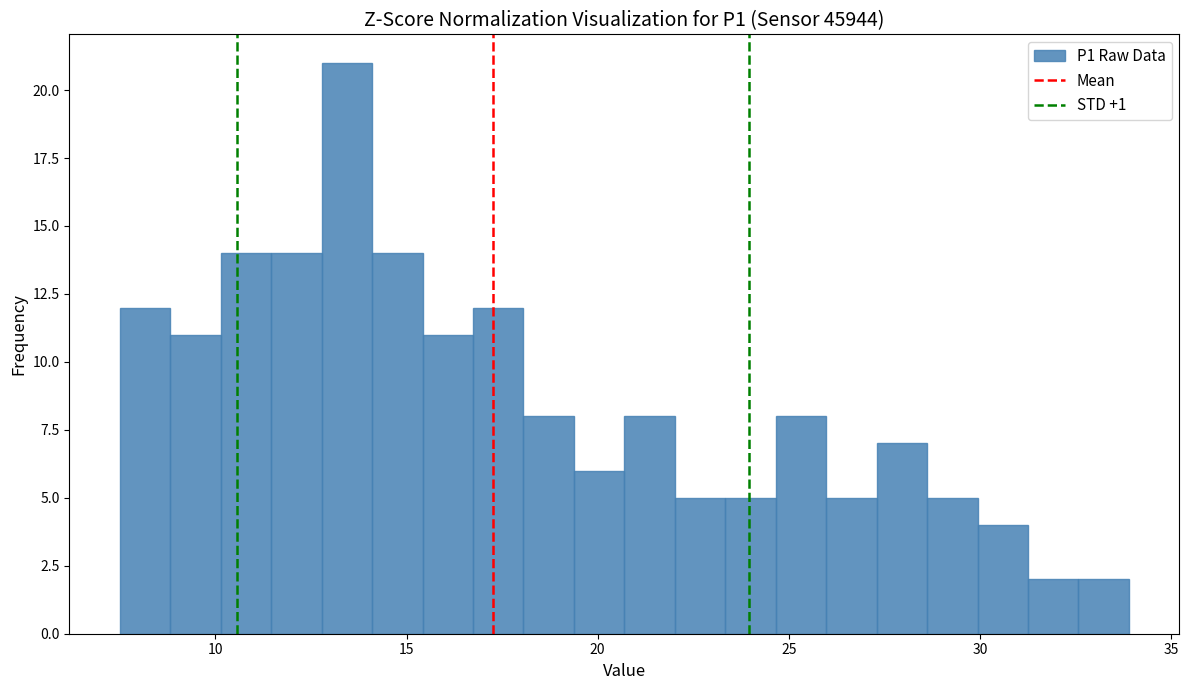

Around what value on the x-axis is the tallest bar? Give the approximate position of its centre, as read against the axis.

13.5